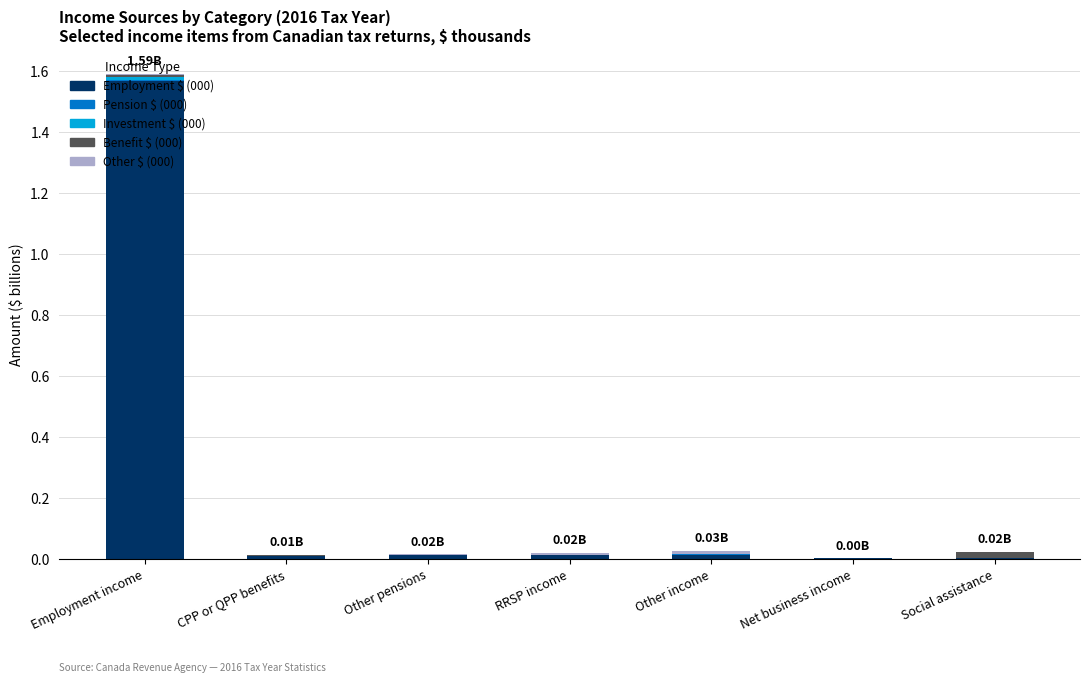

At which category is the sum across all series the highest?

Employment income